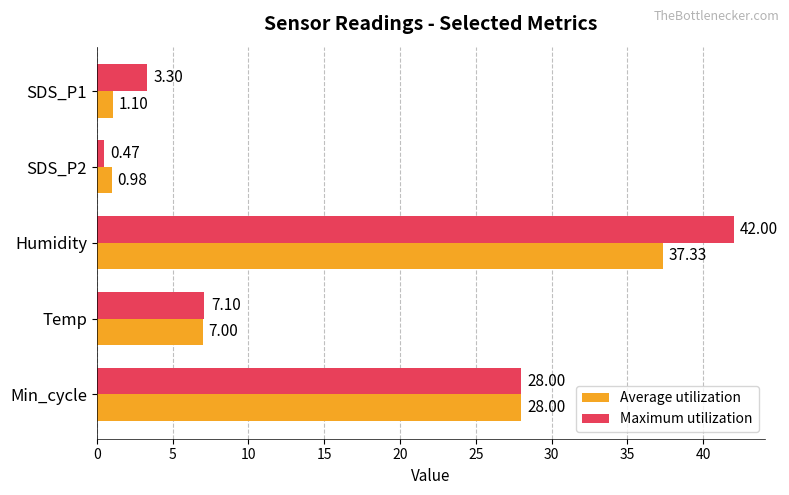

At which label is Maximum utilization closest to 21?

Min_cycle